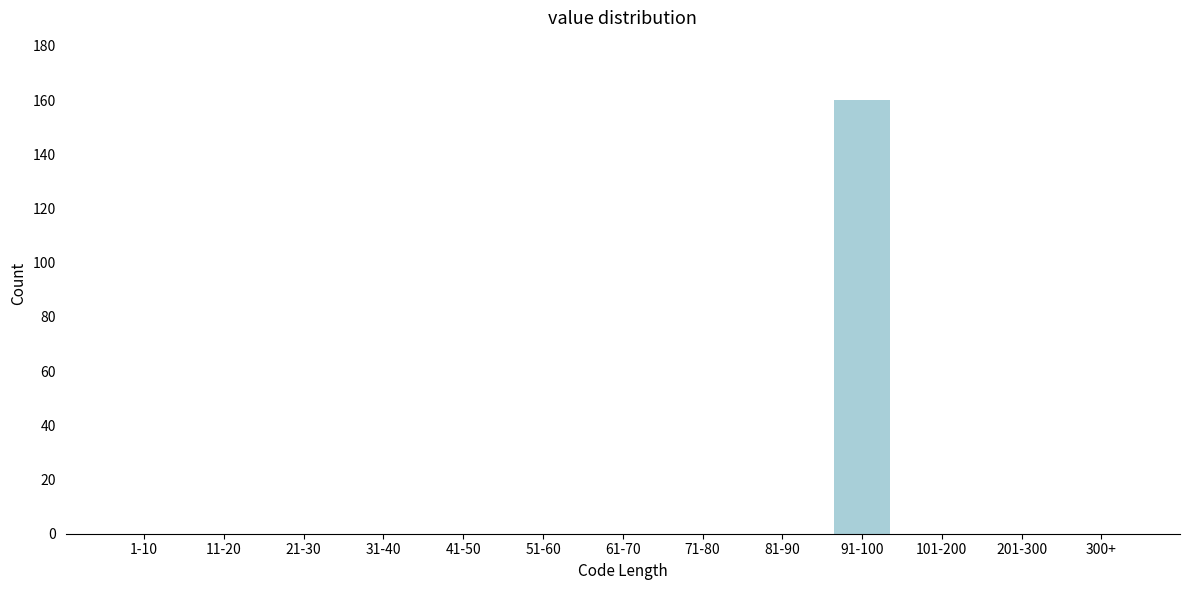

Reading left to right, extract all data points from this chart.

1-10=0	11-20=0	21-30=0	31-40=0	41-50=0	51-60=0	61-70=0	71-80=0	81-90=0	91-100=160	101-200=0	201-300=0	300+=0